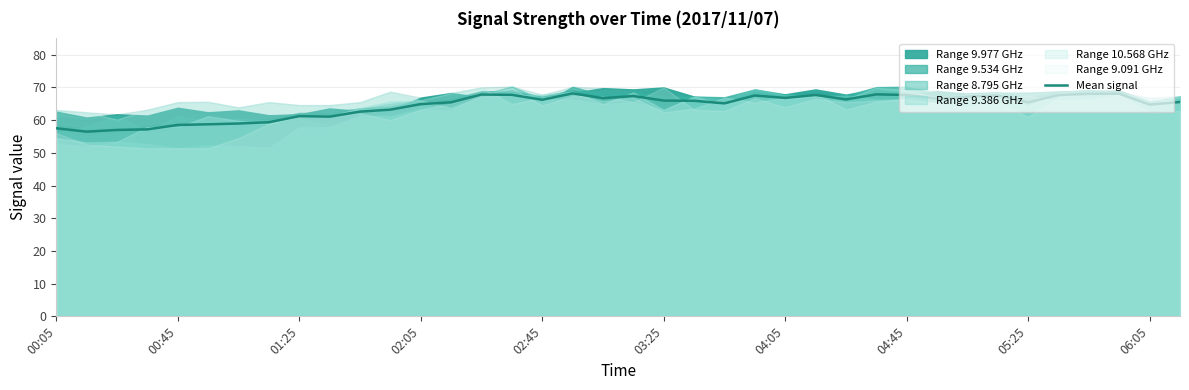

What is the maximum value for Mean signal?

68.2